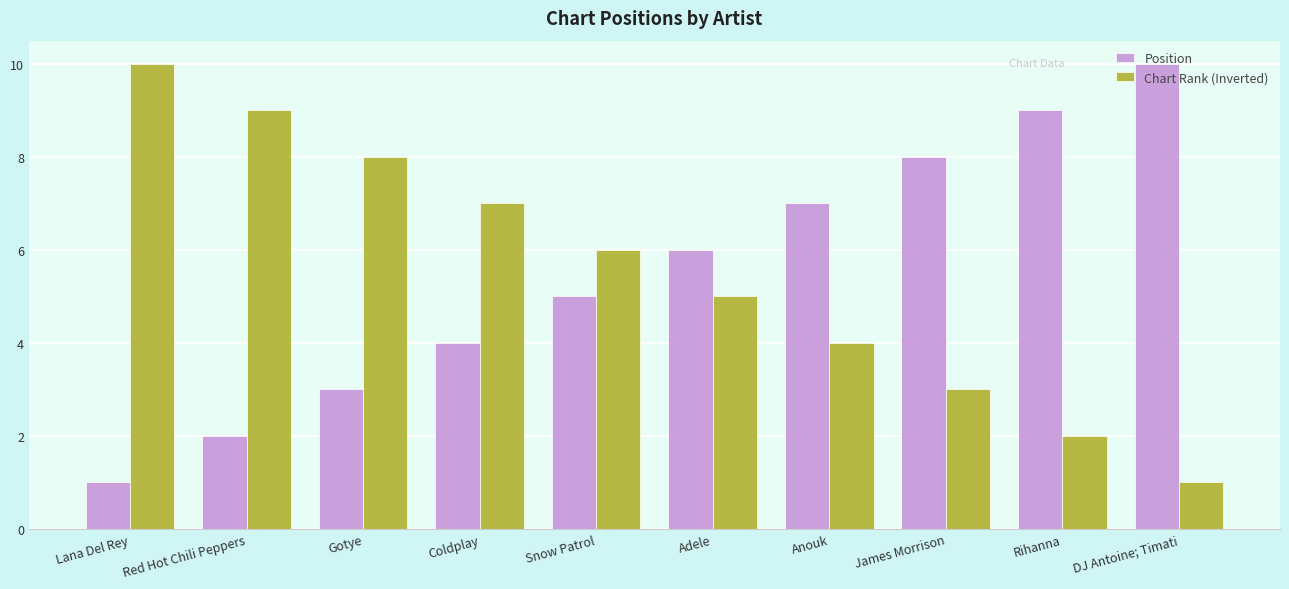

Are the bars horizontal?

No